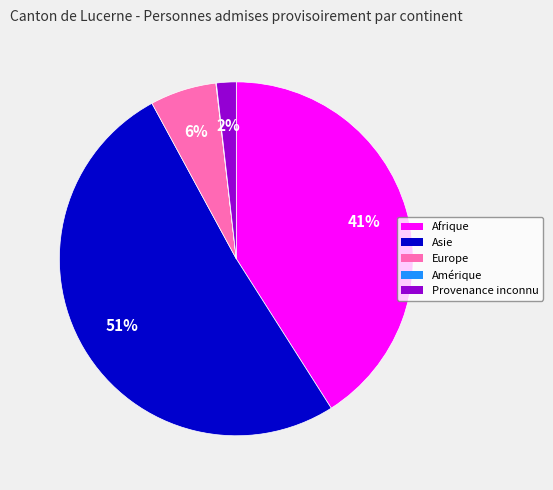

To the nearest percent, what percentage of the pie is Europe?

6%